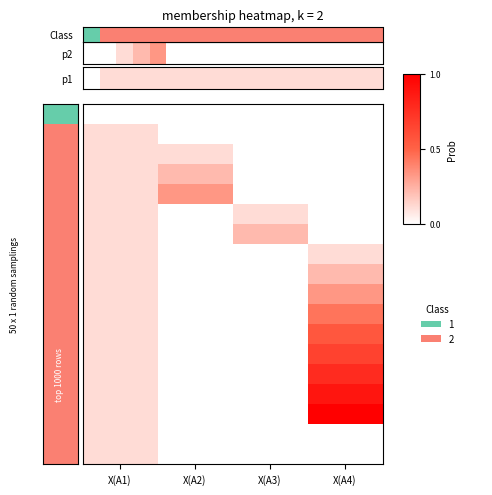

How many distinct data groups are displayed?

17